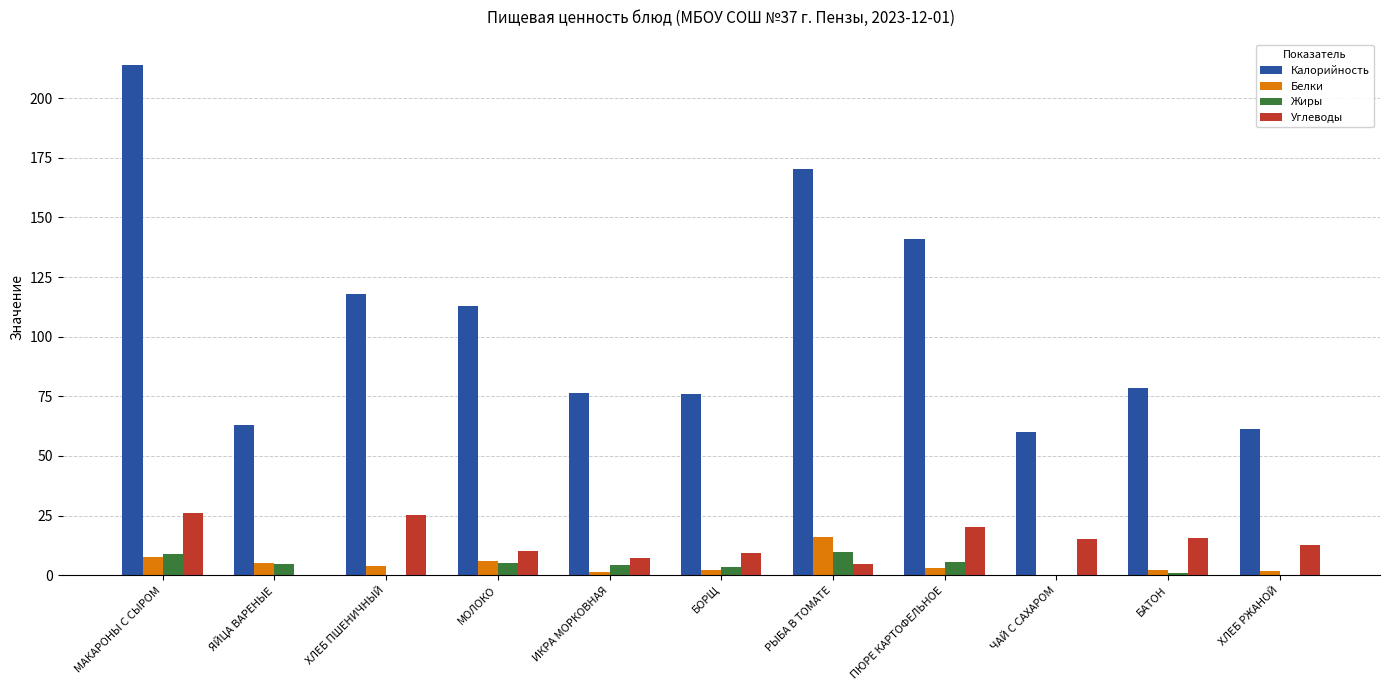

What is the highest value of the Белки series?

15.9